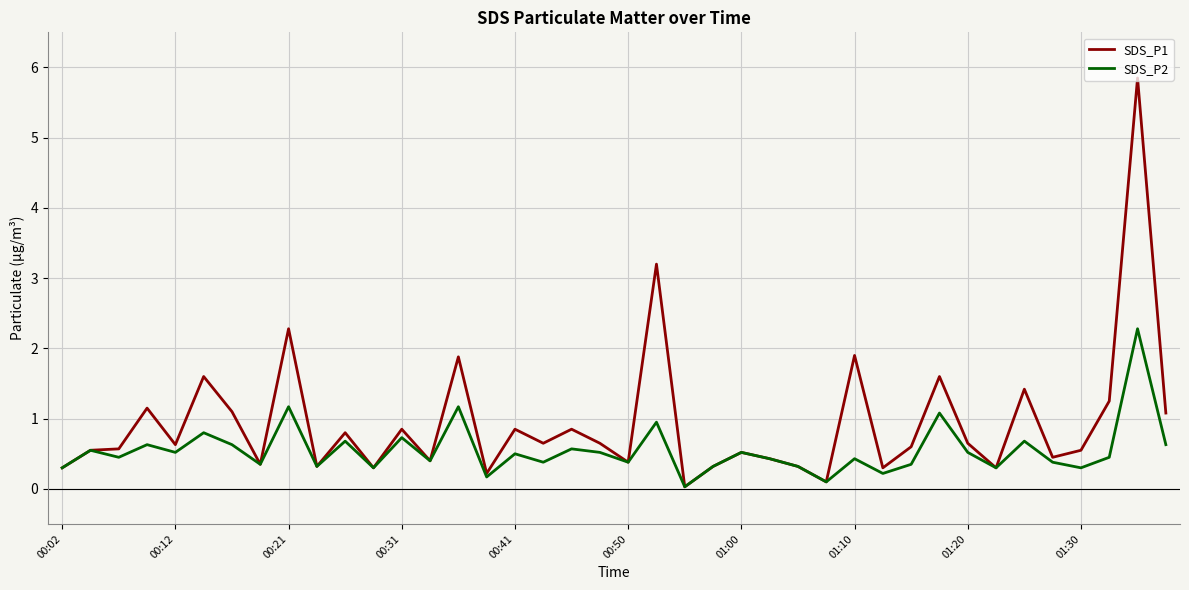

Which series has the largest total across all categories?

SDS_P1